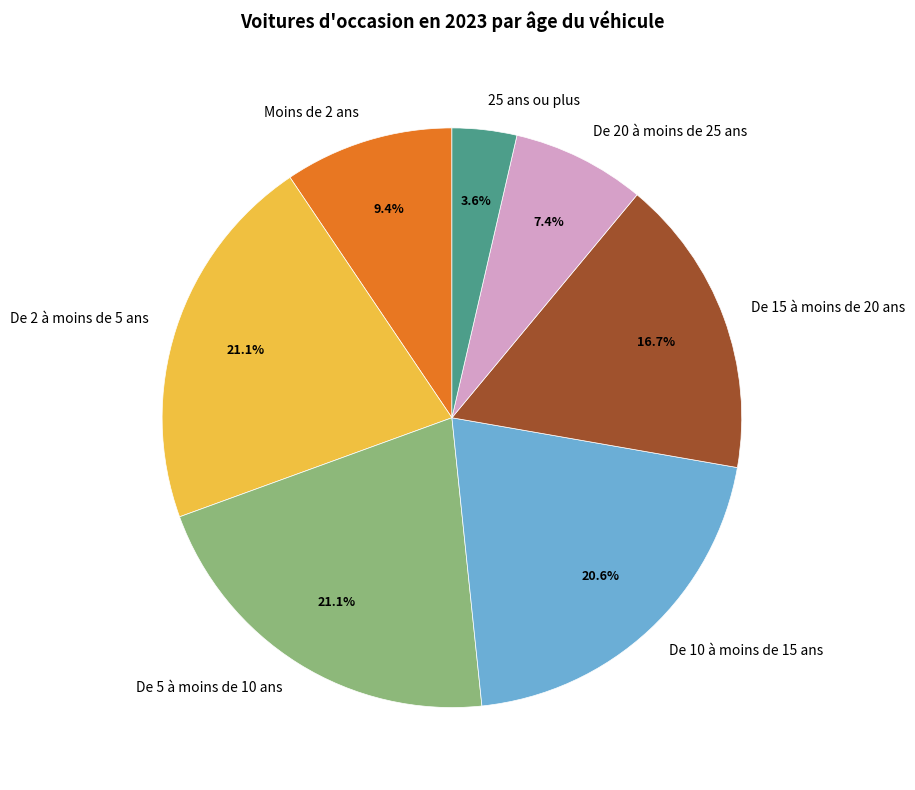

Does any single category account for the majority?

No